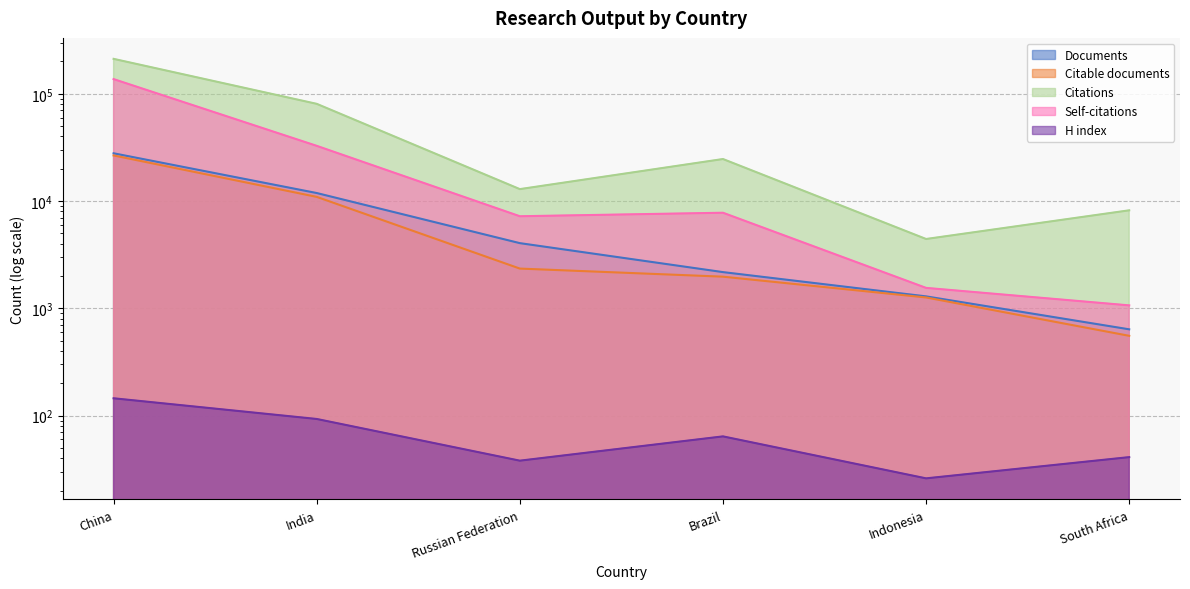

Where does the Citable documents series first go above 2346?

China